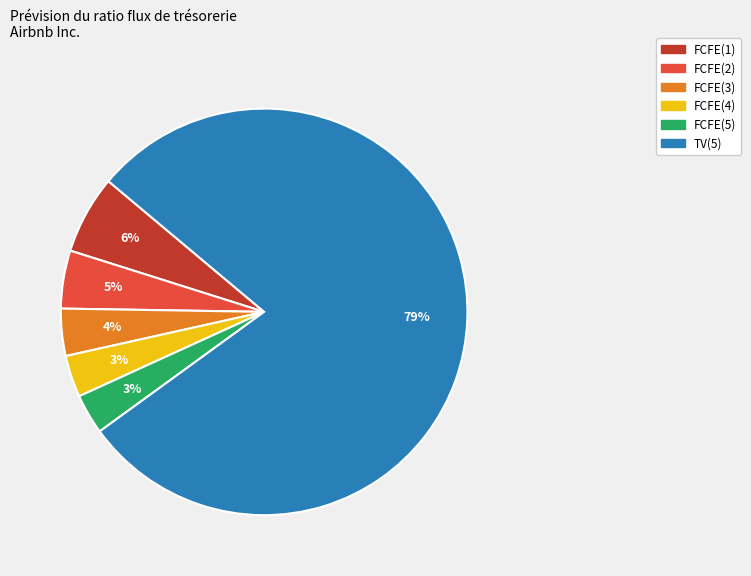

Is it true that FCFE(4) is 3% of the pie?

True